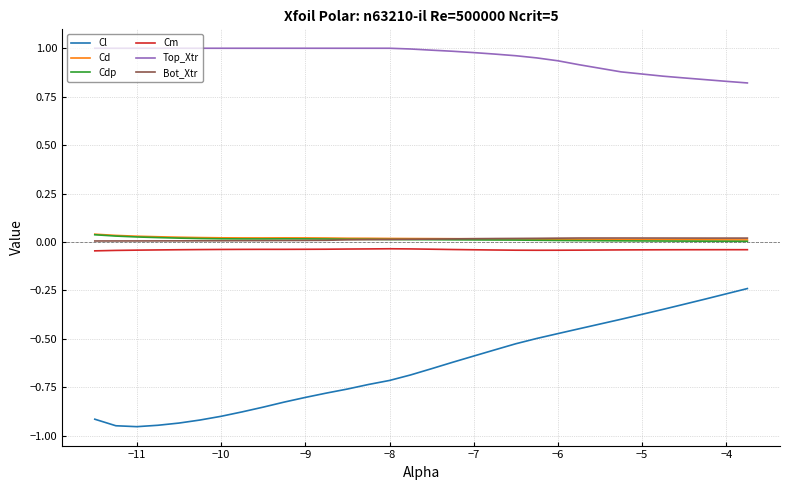

True or false: Cdp and Top_Xtr cross at least once.

False